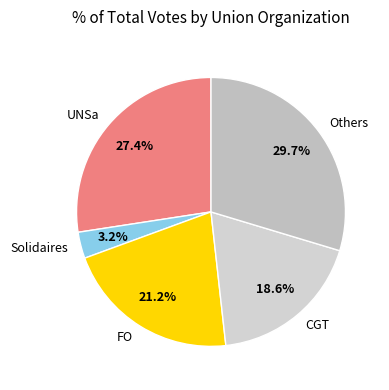

Does any single category account for the majority?

No